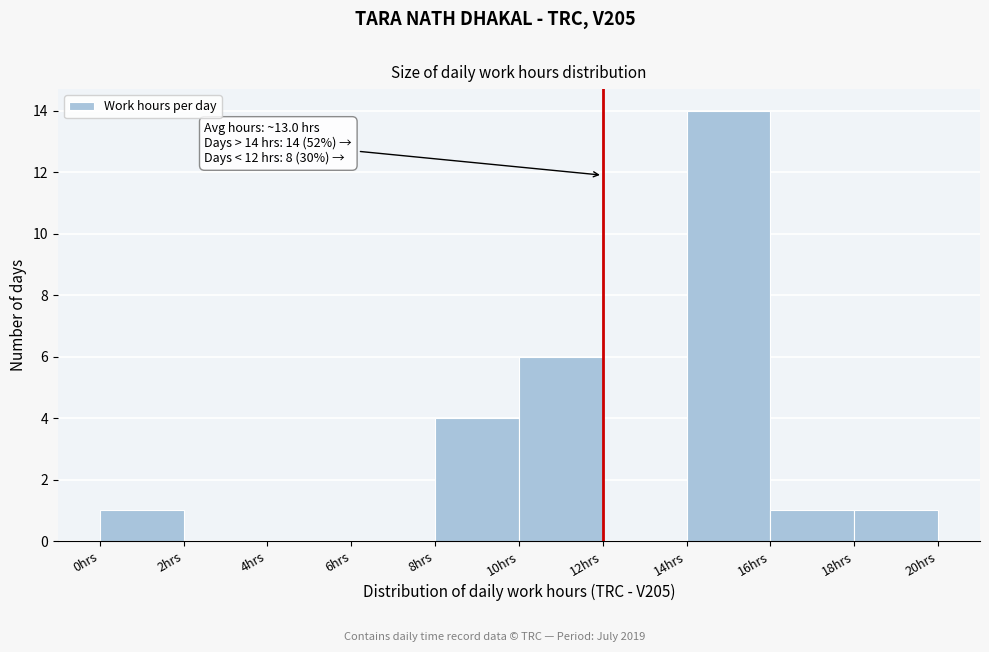

Which range on the x-axis has the tallest bar?

14 to 16